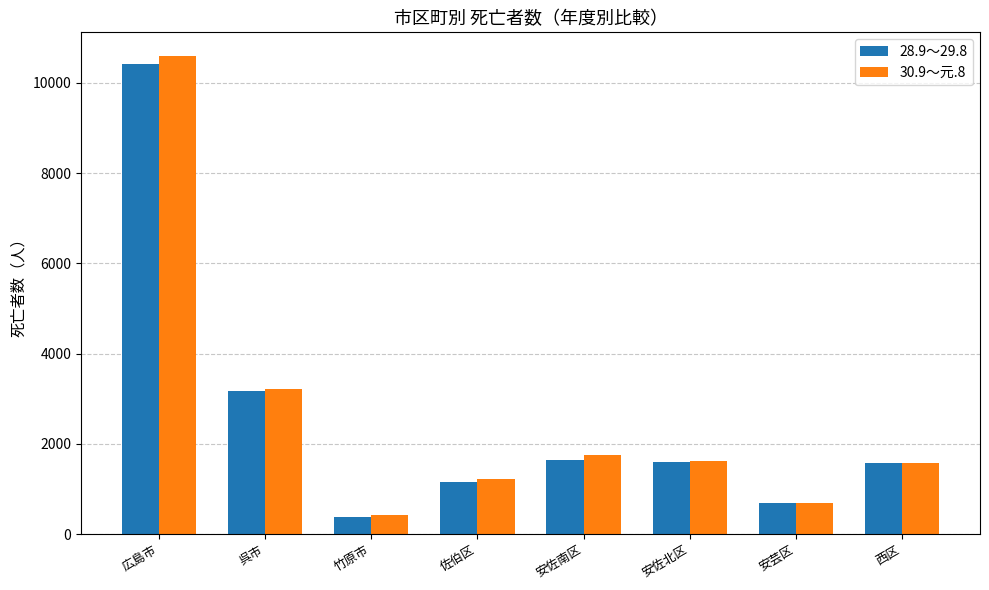

Which category has the highest value in the 30.9～元.8 series?

広島市